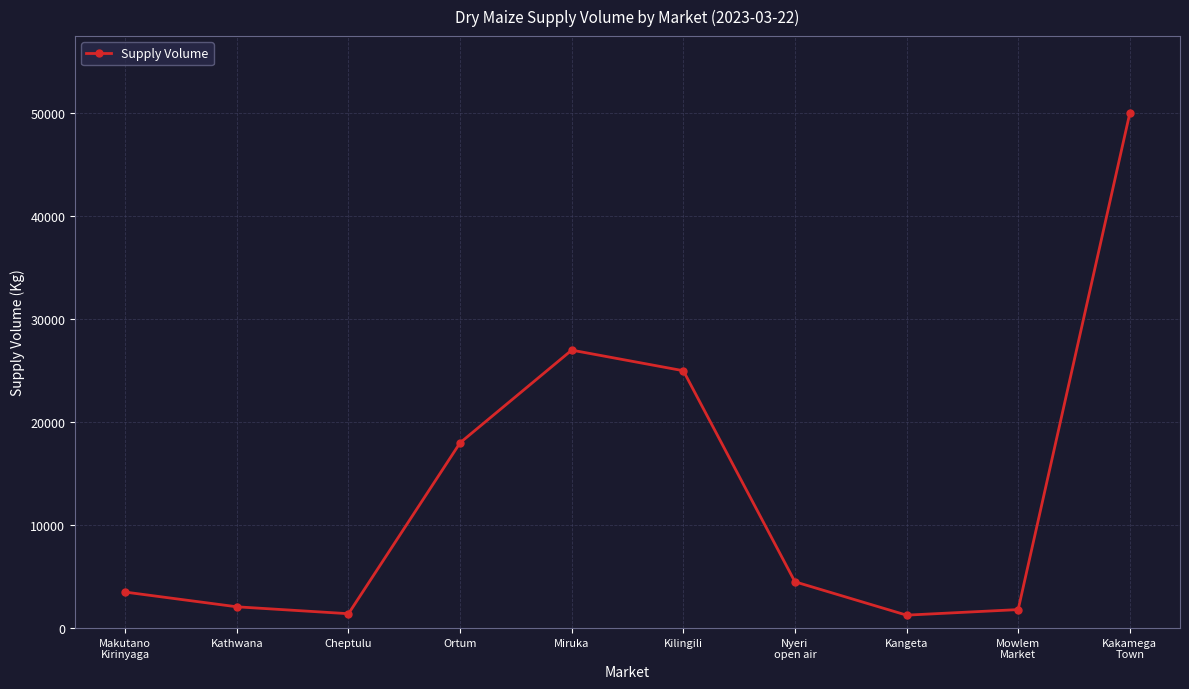

What is the sum of the values at Makutano
Kirinyaga and Kakamega
Town?

53500